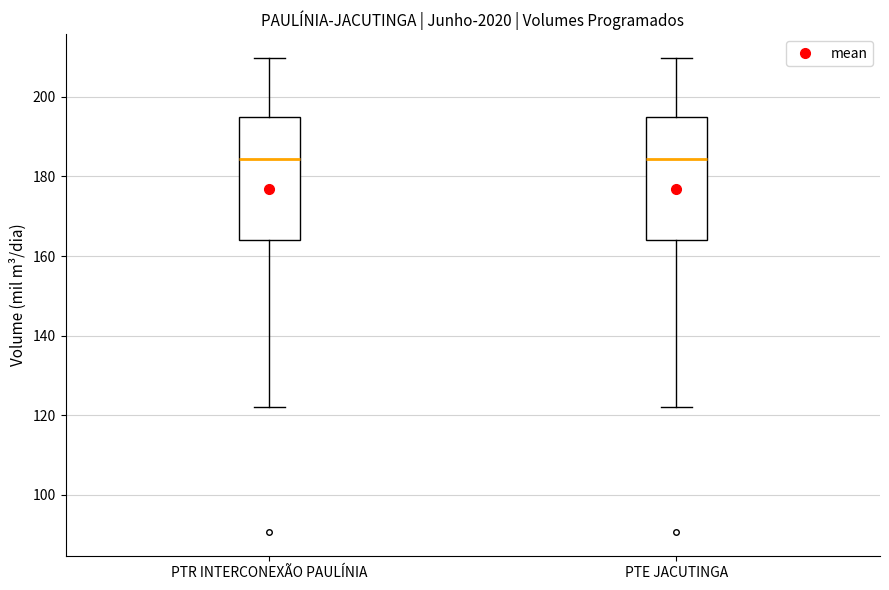

Where does the median line of the box for PTR INTERCONEXÃO PAULÍNIA sit on the y-axis? The values are not printed on the chart, so give them approximately, as read against the axis.

184